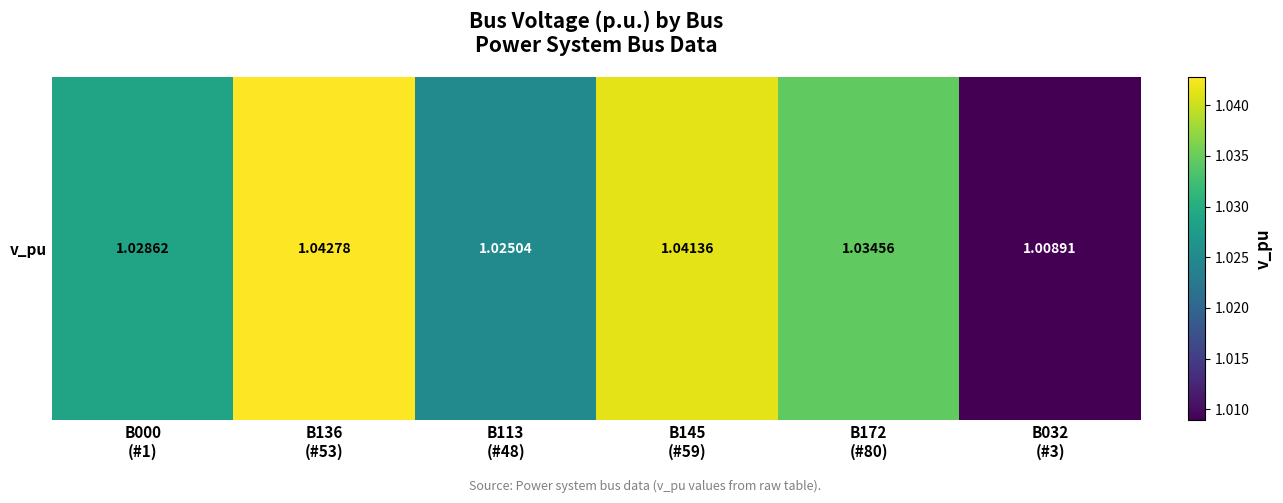

Rank the categories by value from highest to lowest.

B136
(#53), B145
(#59), B172
(#80), B000
(#1), B113
(#48), B032
(#3)